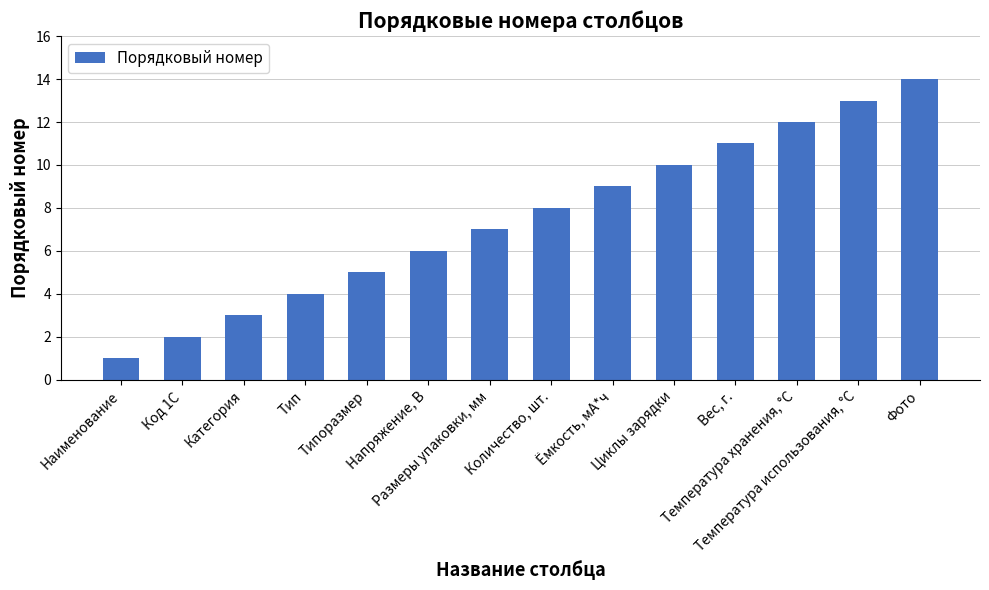

Where is the data nearest to the value 7?

Размеры упаковки, мм